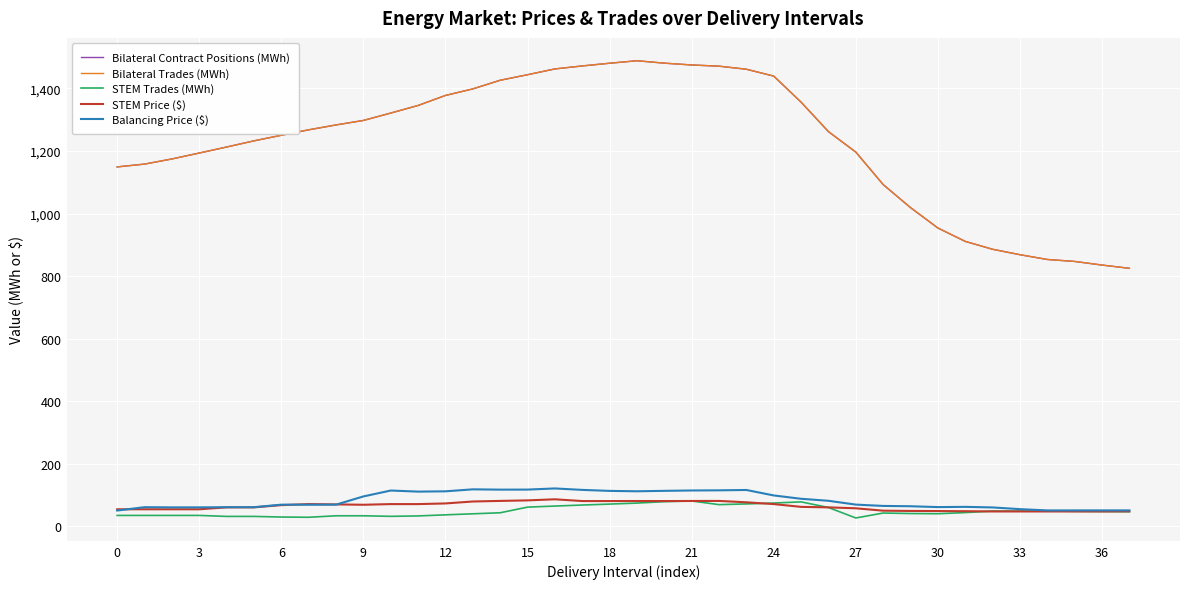

True or false: Bilateral Contract Positions (MWh) and Bilateral Trades (MWh) cross at least once.

False